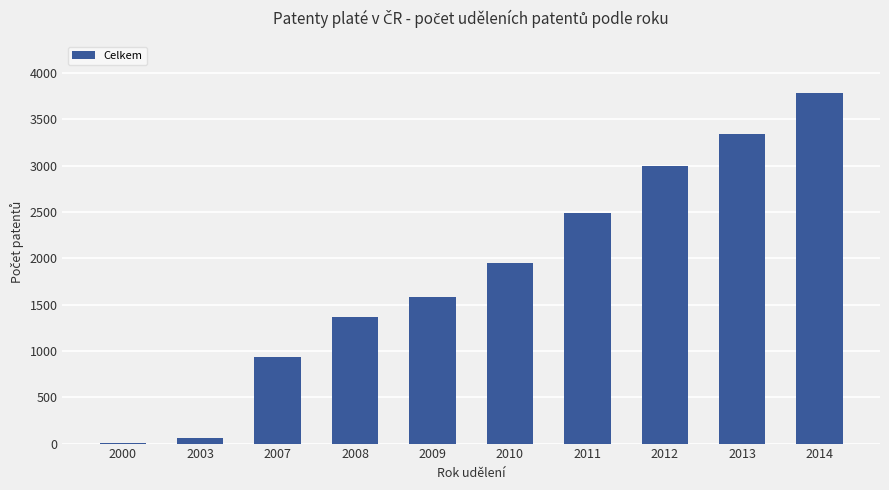

What is the change in value from 2011 to 2013?

+857